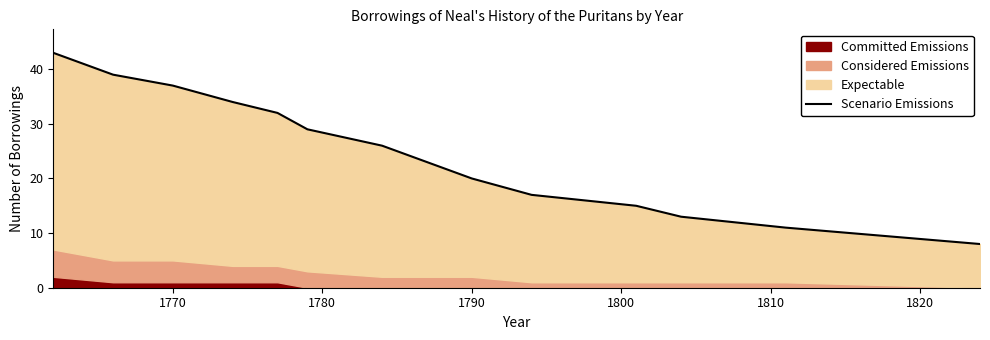

The value at 1810 is 40. True or false?

False